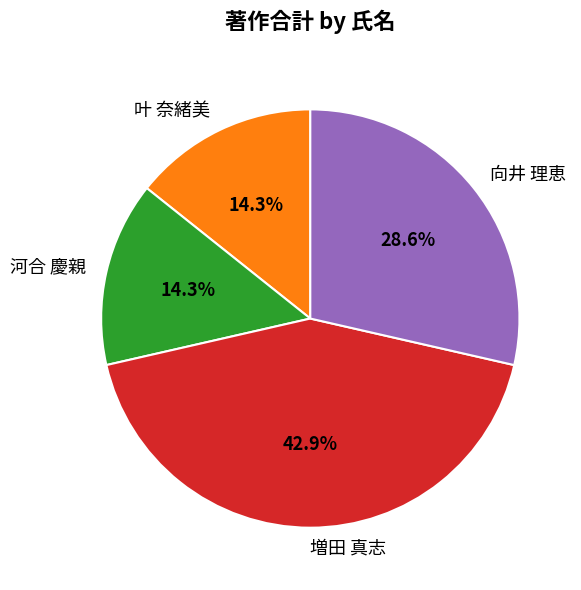

Combined, do 河合 慶親 and 向井 理恵 account for over 50%?

No